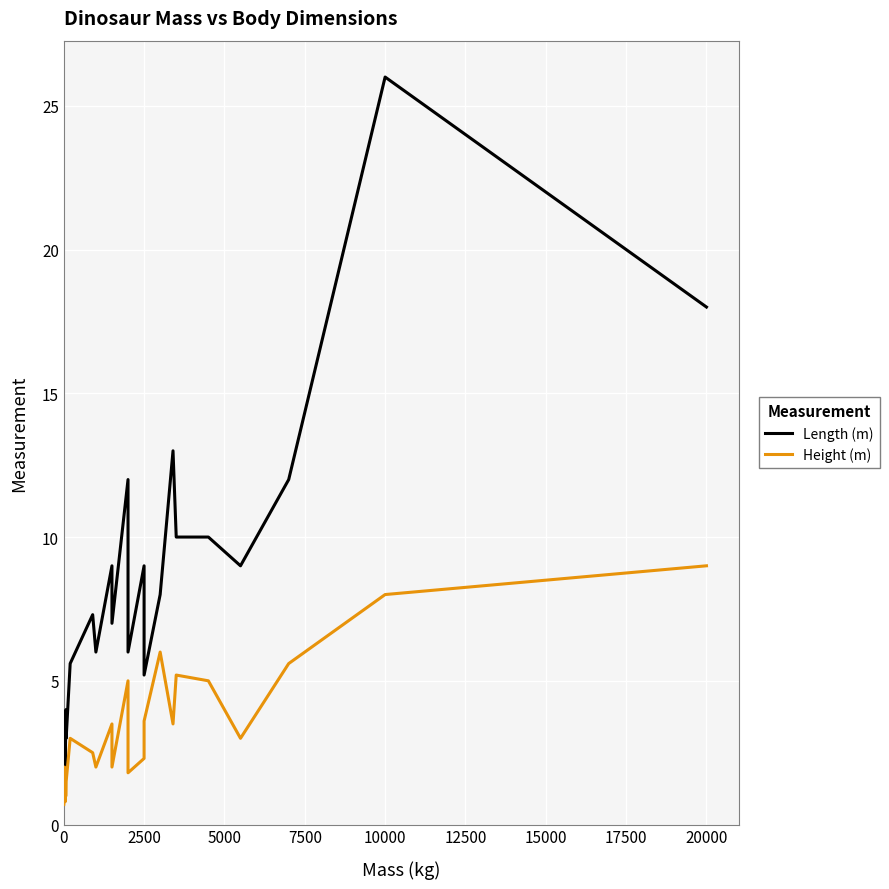

What is the difference between the maximum and minimum values in the Height (m) series?

8.3